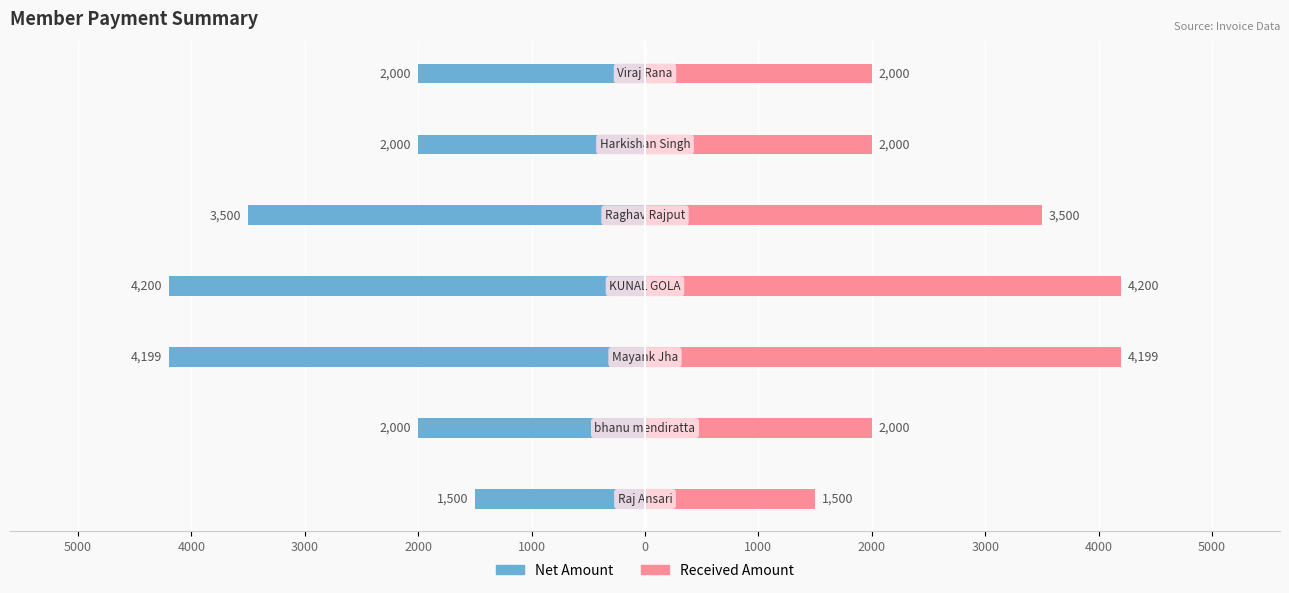

What is the value of the Net Amount bar at the 2nd from the left?

-2000